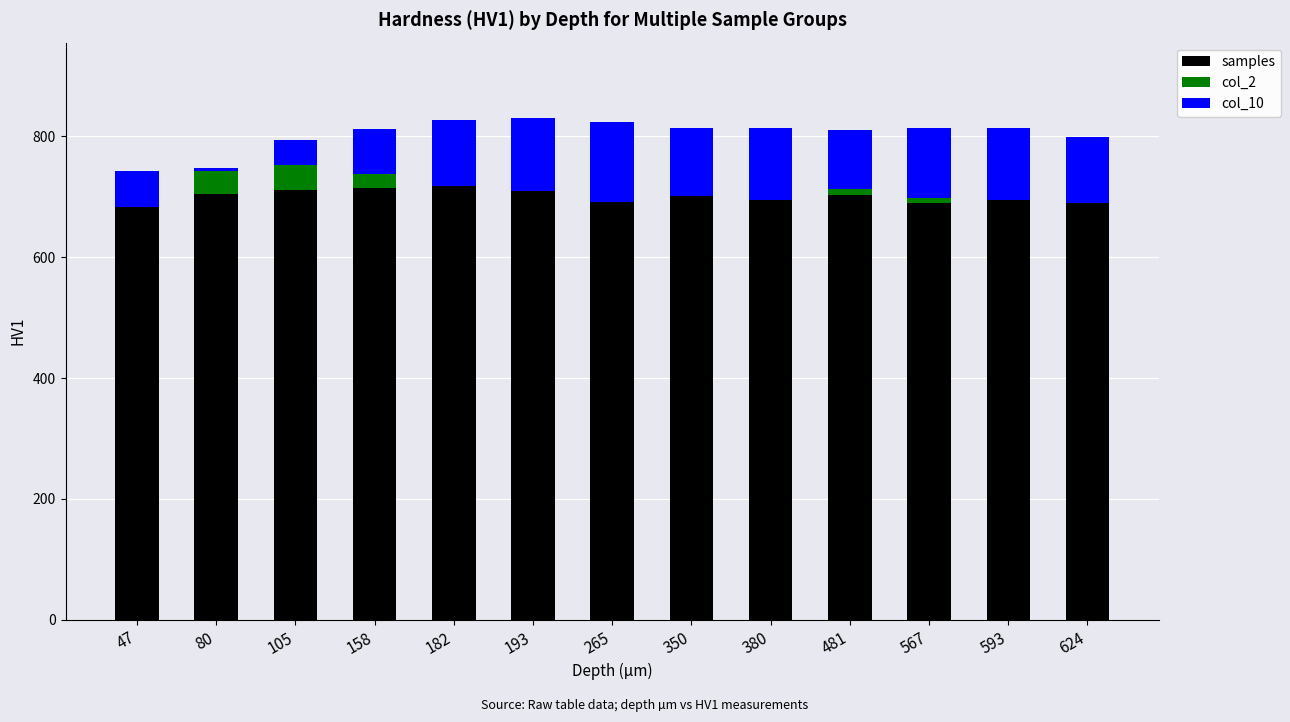

At 567, list the series in order from largest to smallest.

samples, col_10, col_2